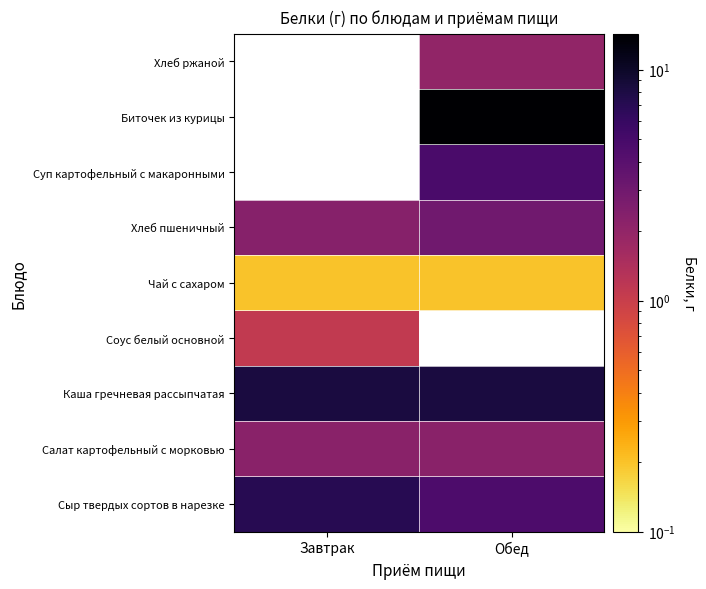

Which category has the highest value in the Чай с сахаром series?

Завтрак